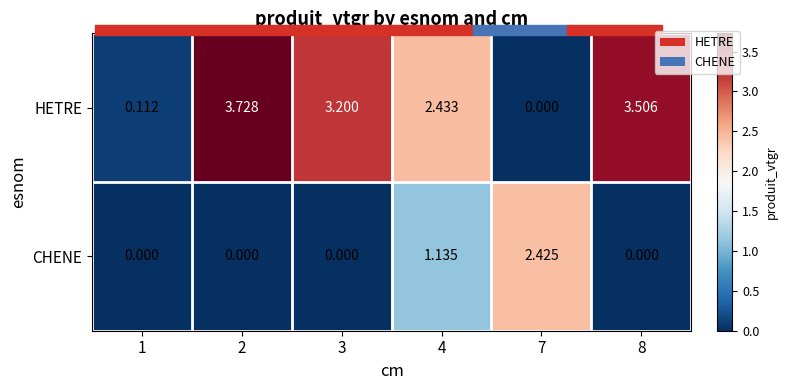

Which series has the largest total across all categories?

HETRE